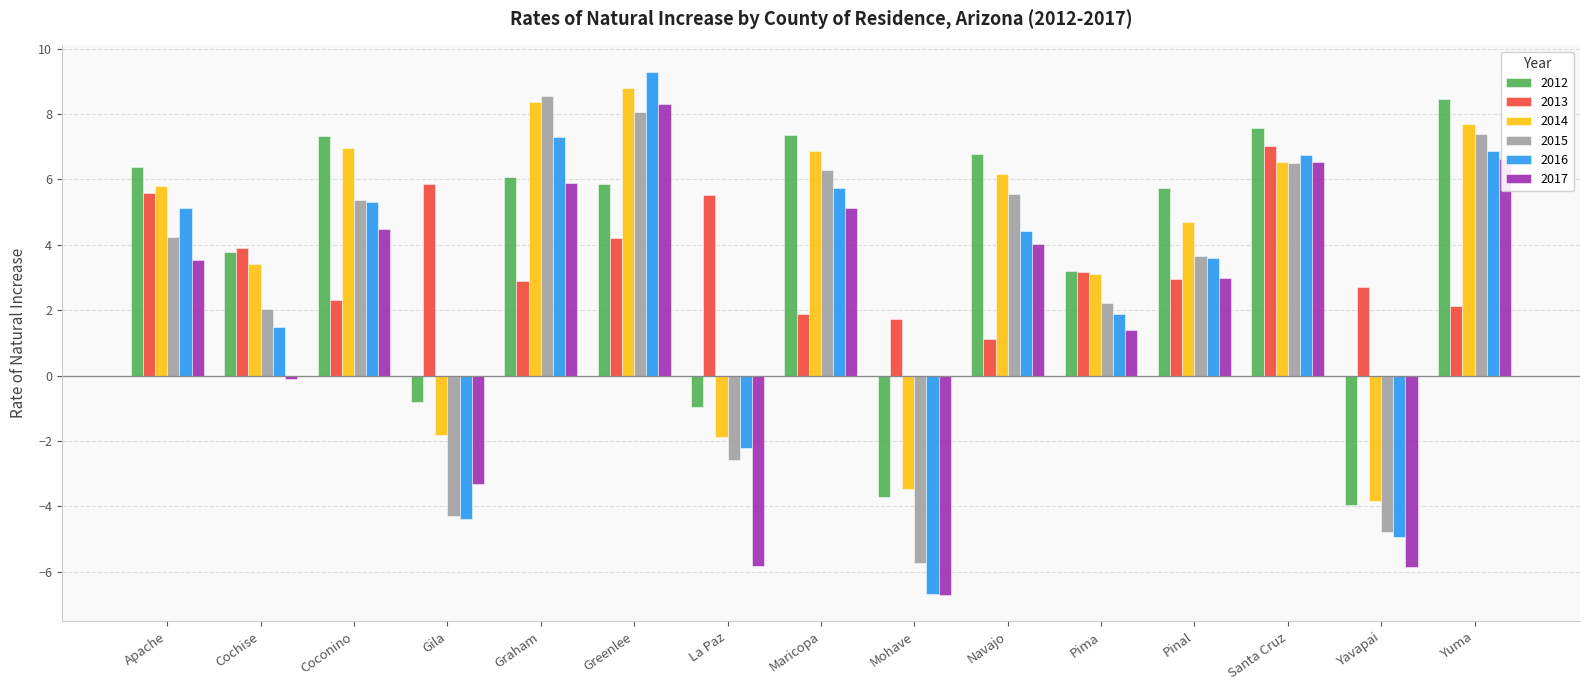

Is the value of 2017 at Graham greater than the value of 2015 at Cochise?

Yes